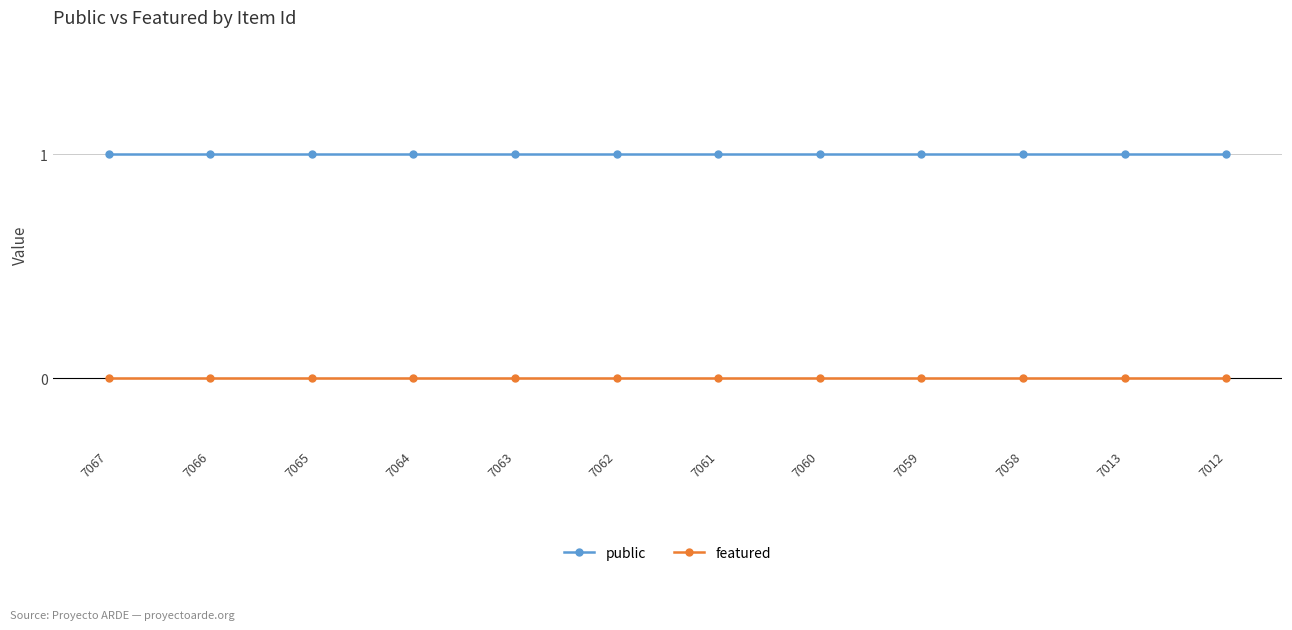

At 7061, list the series in order from smallest to largest.

featured, public